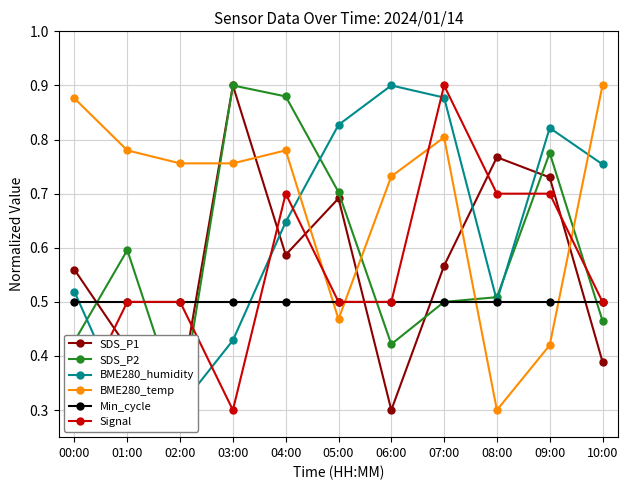

How many categories are shown in the chart?

11